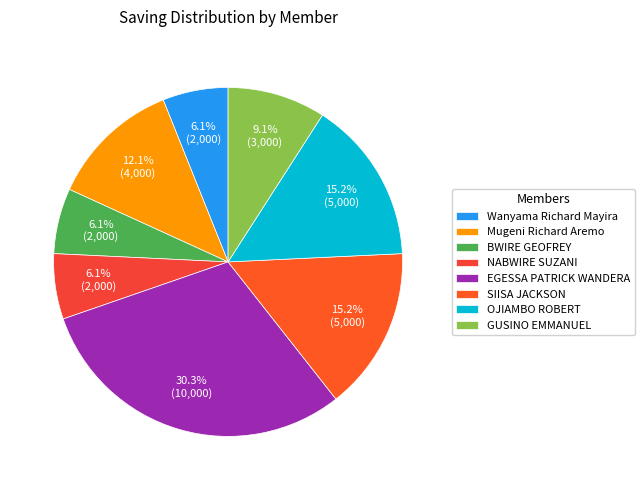

How many slices are in this pie chart?

8